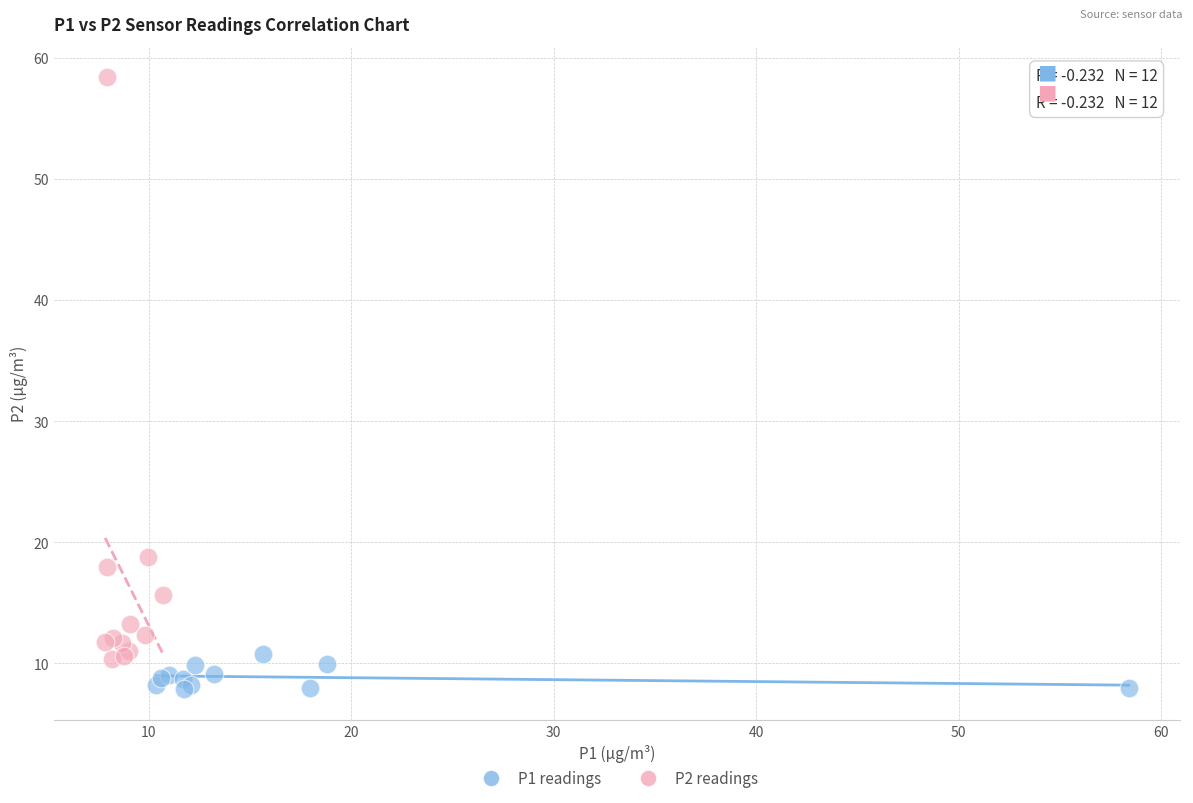

Which series contains the highest Y value?

P2 readings